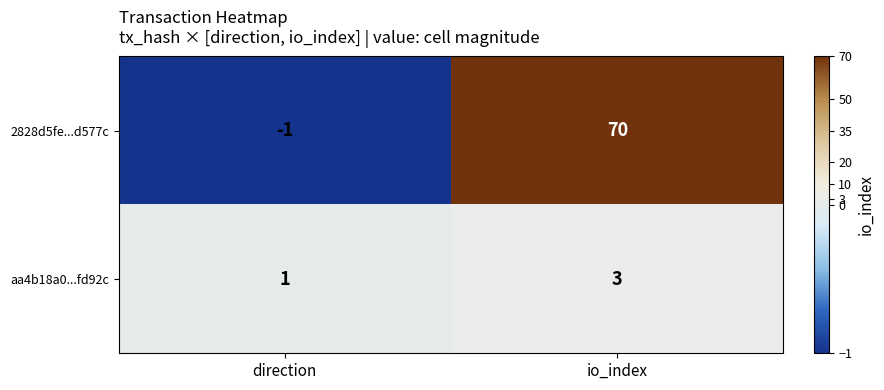

Read the aa4b18a0...fd92c value at io_index.

3